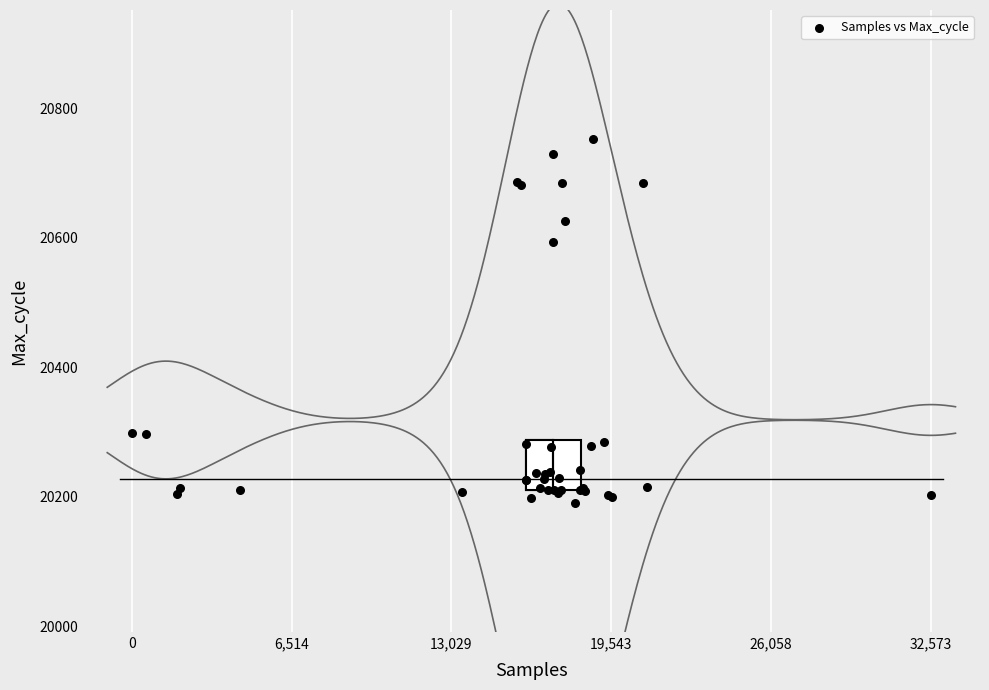

What Y value in the scatter plot is closest to 20471?

20593